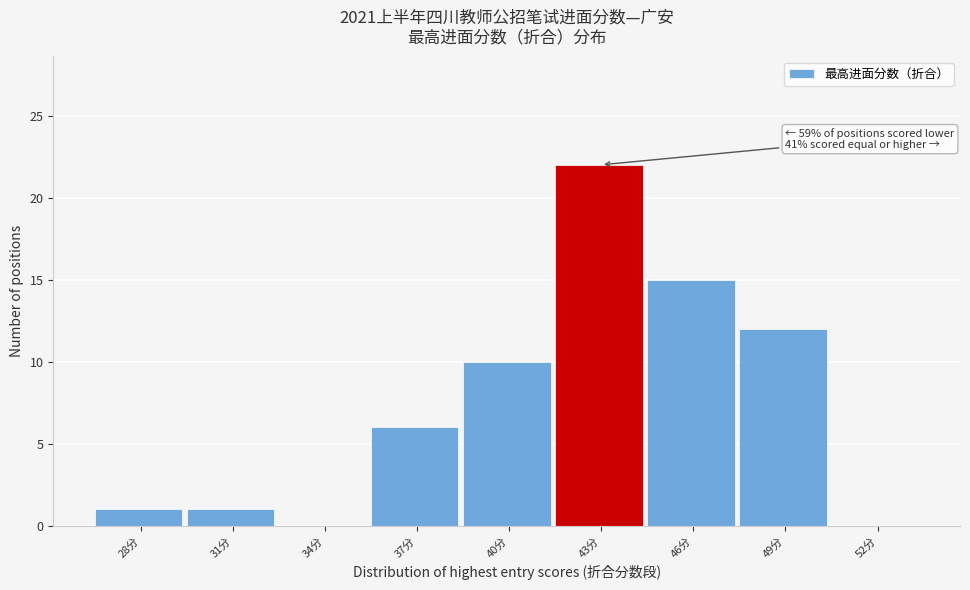

Reading left to right, extract all data points from this chart.

28分=1	31分=1	34分=0	37分=6	40分=10	43分=22	46分=15	49分=12	52分=0